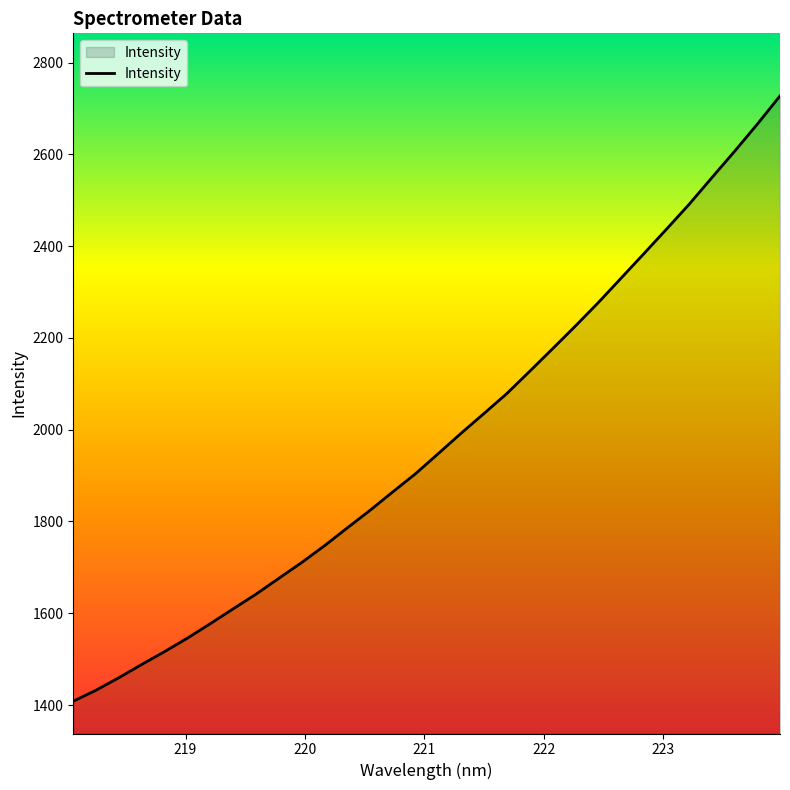

What is the difference between the maximum and minimum values?

1318.9